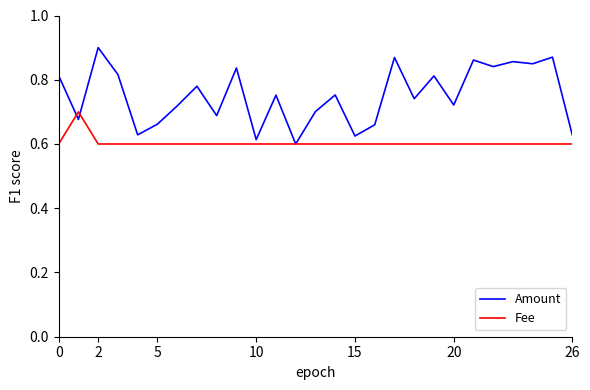

Which series has the largest range (max minus min)?

Amount